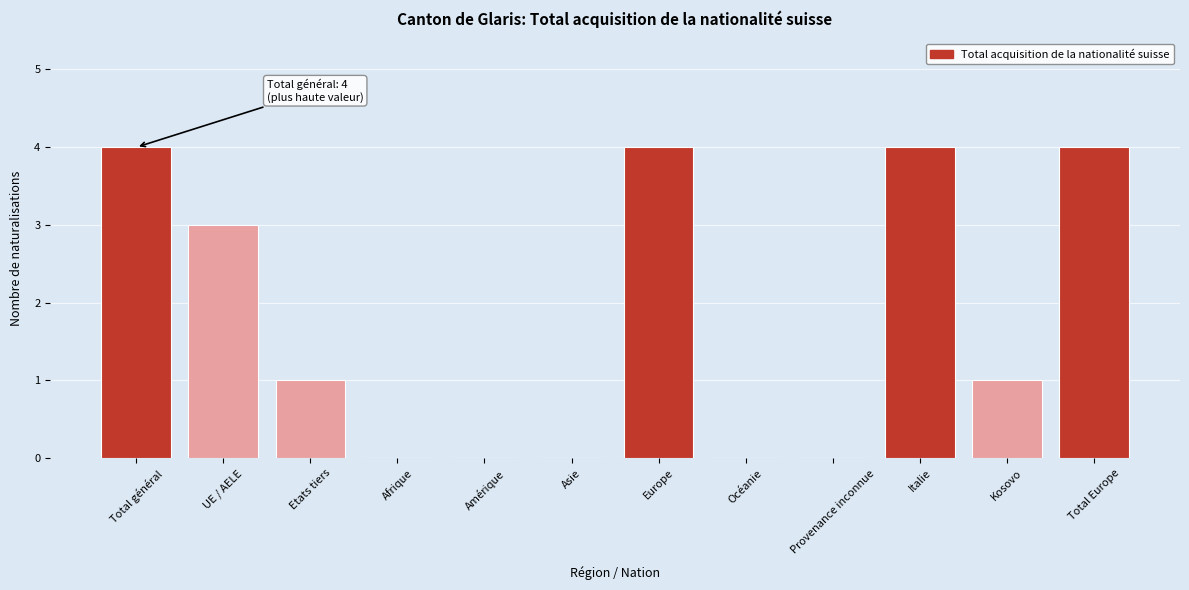

Reading left to right, extract all data points from this chart.

Total général=4	UE / AELE=3	Etats tiers=1	Afrique=0	Amérique=0	Asie=0	Europe=4	Océanie=0	Provenance inconnue=0	Italie=4	Kosovo=1	Total Europe=4